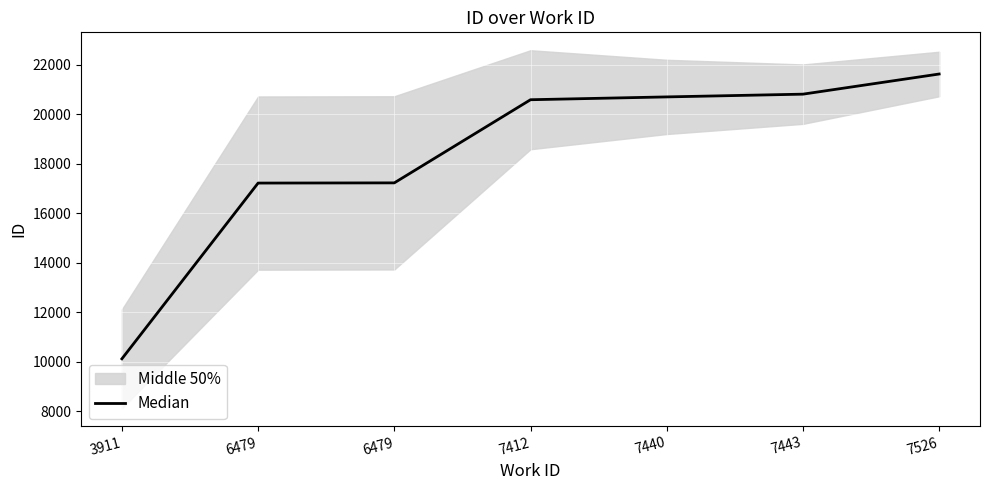

How many lines are shown in the chart?

1